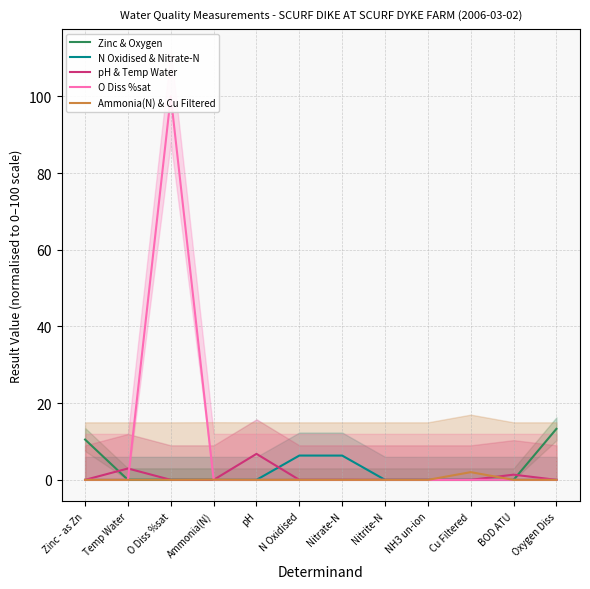

What is the maximum value shown in the chart?

100.0